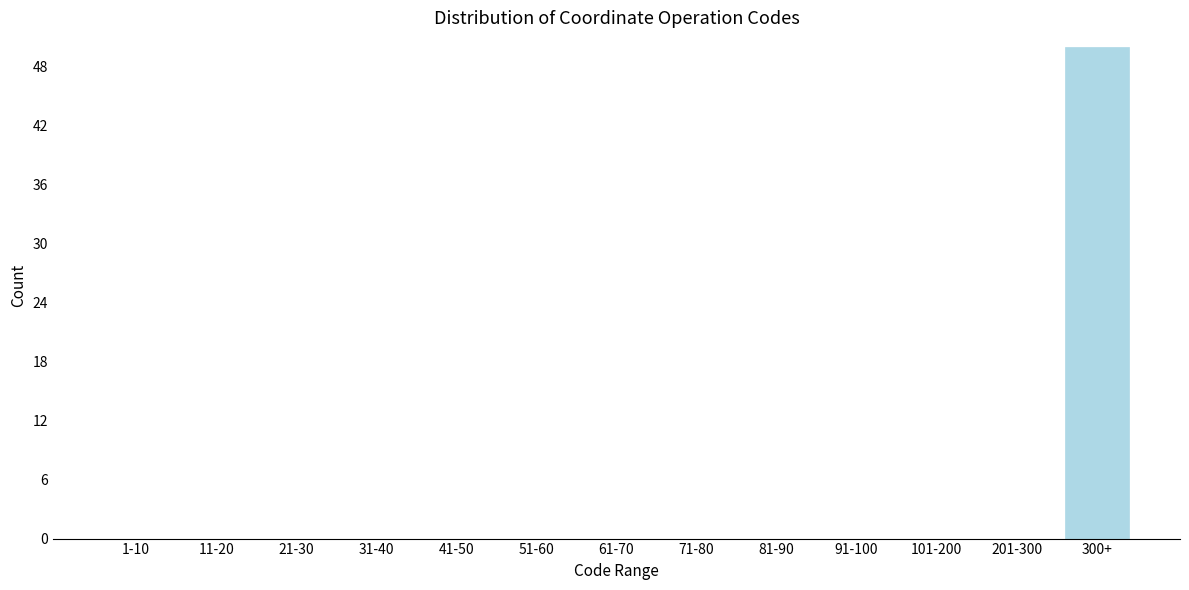

Reading left to right, extract all data points from this chart.

1-10=0	11-20=0	21-30=0	31-40=0	41-50=0	51-60=0	61-70=0	71-80=0	81-90=0	91-100=0	101-200=0	201-300=0	300+=50